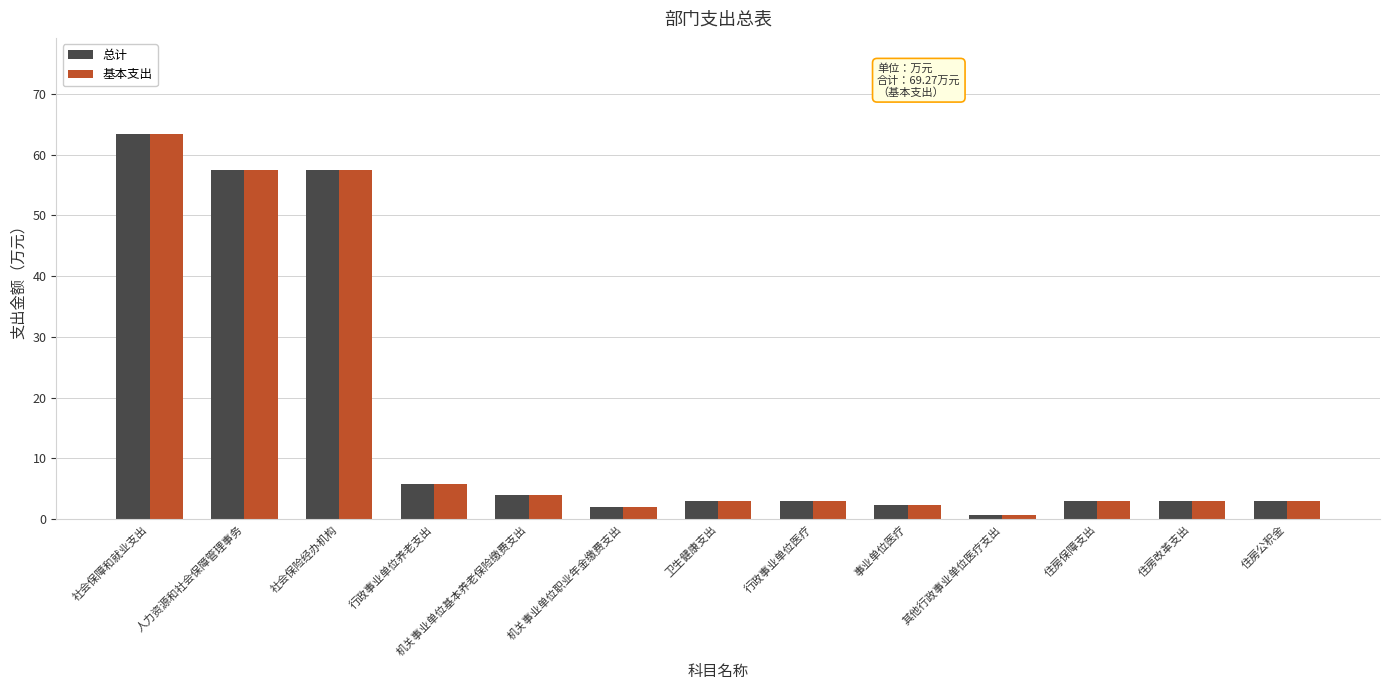

What is the sum of the 总计 values at 住房保障支出 and 行政事业单位养老支出?

8.8